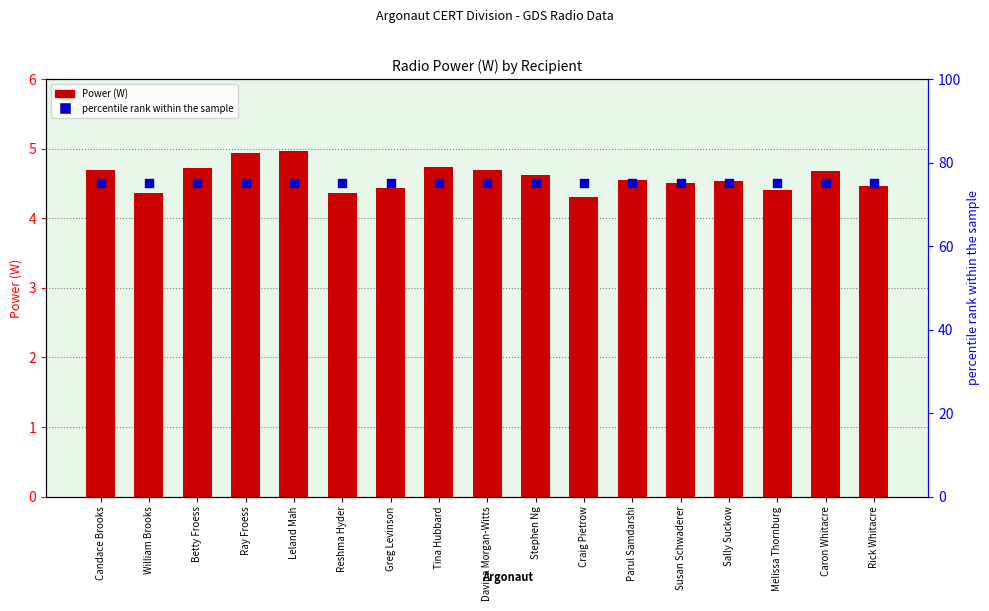

Which series has the largest total across all categories?

percentile rank within the sample